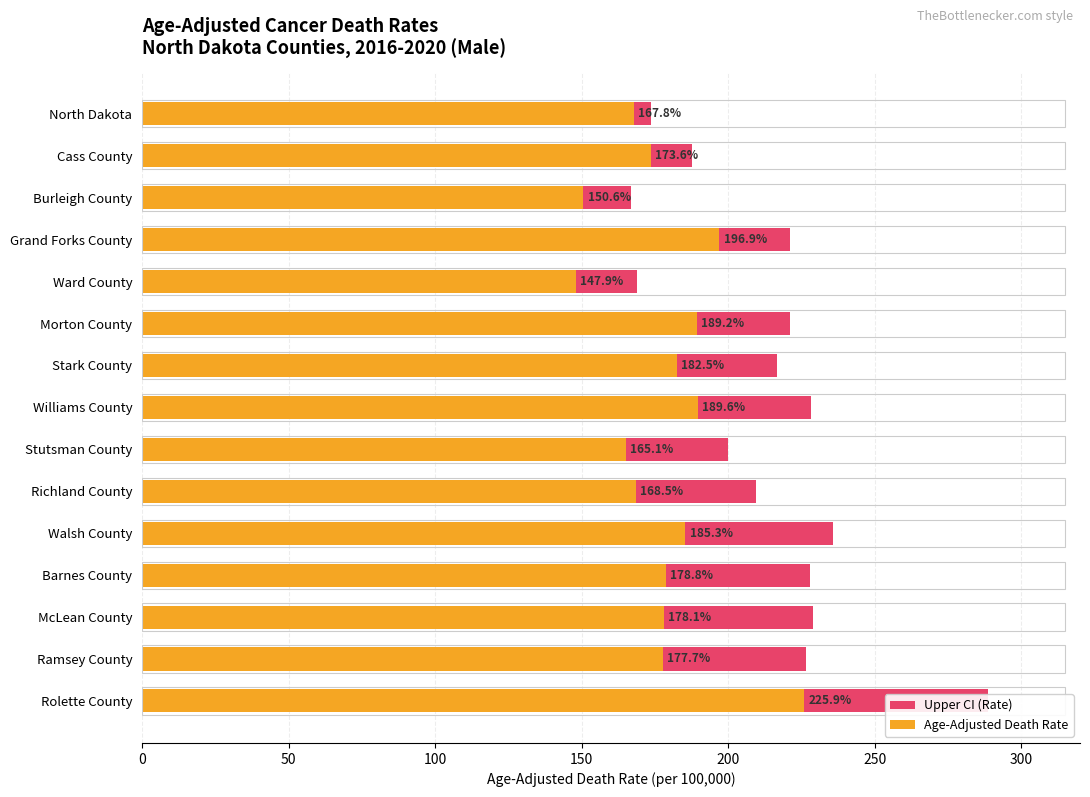

Reading left to right, list all the values displayed in this chart.

Upper CI (Rate): 173.6	187.8	166.7	221.1	168.8	221.0	216.7	228.1	199.9	209.5	235.7	228.0	229.0	226.5	288.6
Age-Adjusted Death Rate: 167.8	173.6	150.6	196.9	147.9	189.2	182.5	189.6	165.1	168.5	185.3	178.8	178.1	177.7	225.9